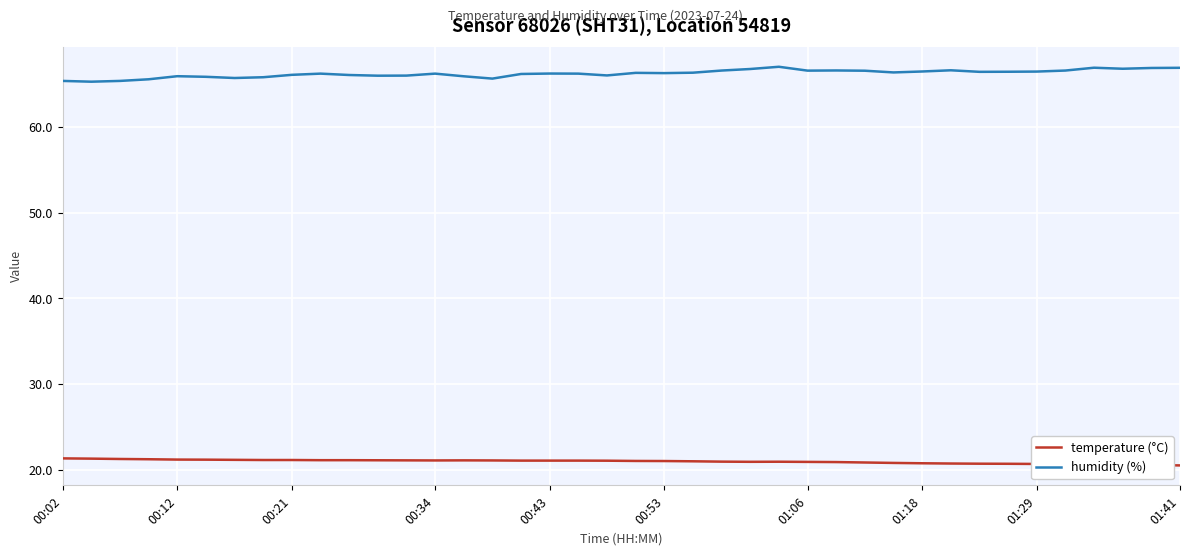

What is the minimum value for temperature (°C)?

20.5